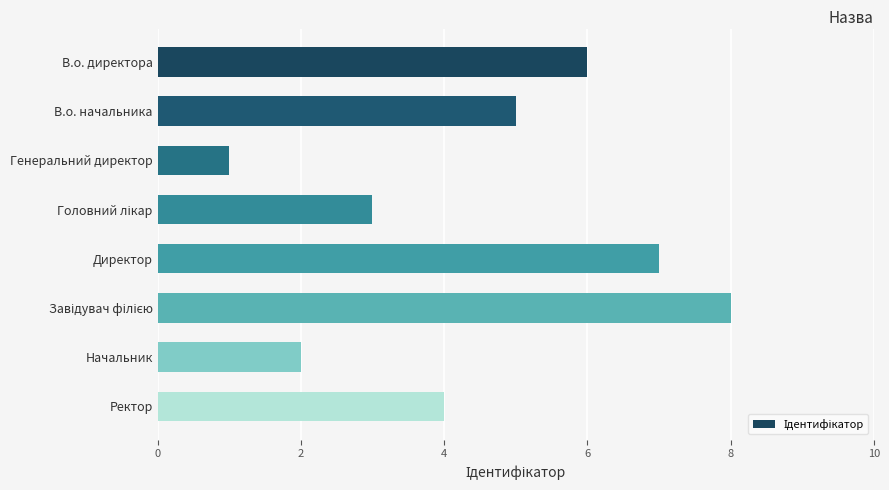

How many distinct data groups are displayed?

1